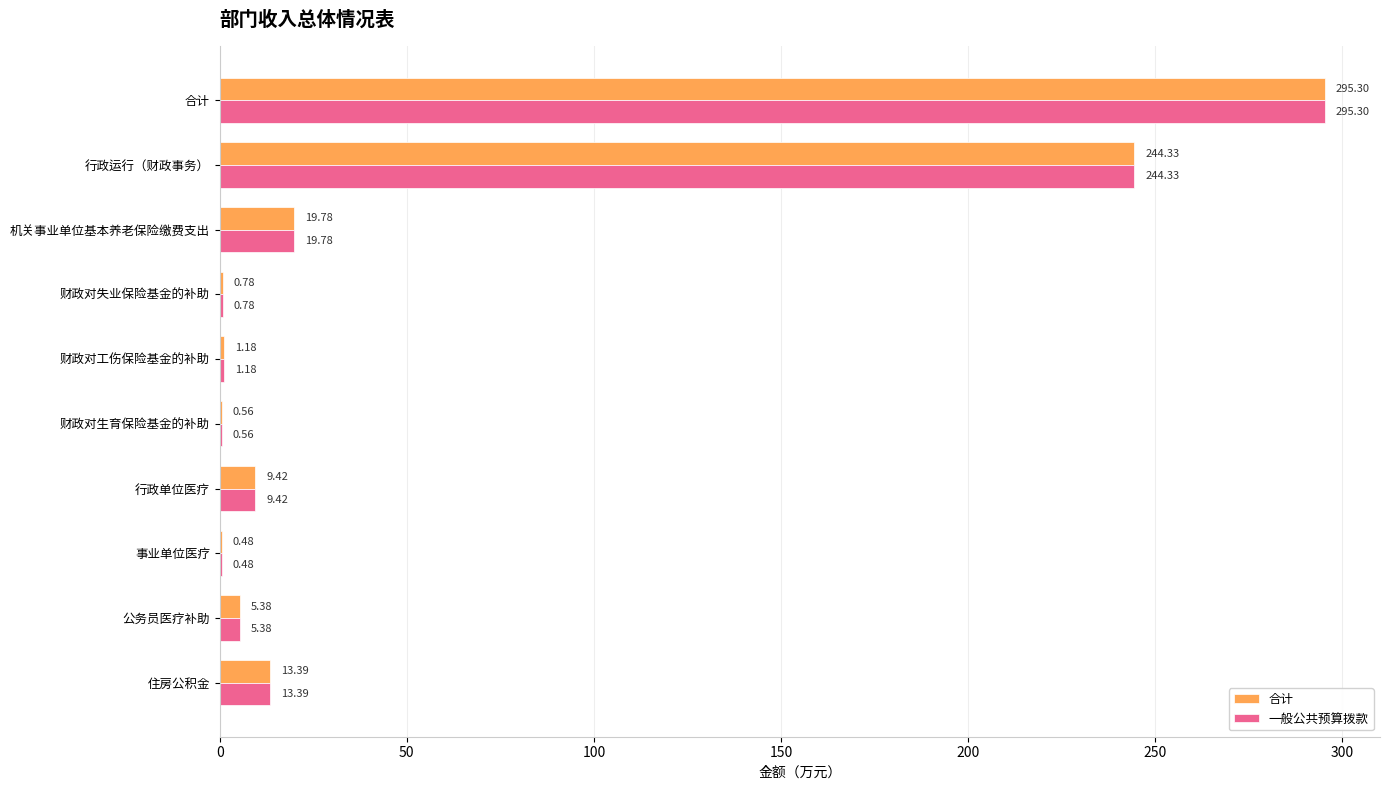

What is the sum of all 一般公共预算拨款 values?

590.6